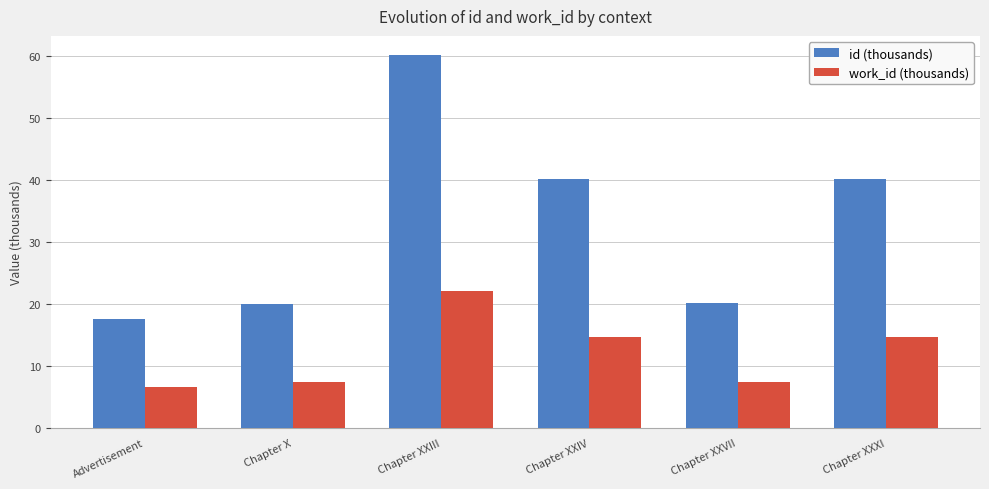

At which category is the sum across all series the highest?

Chapter XXIII